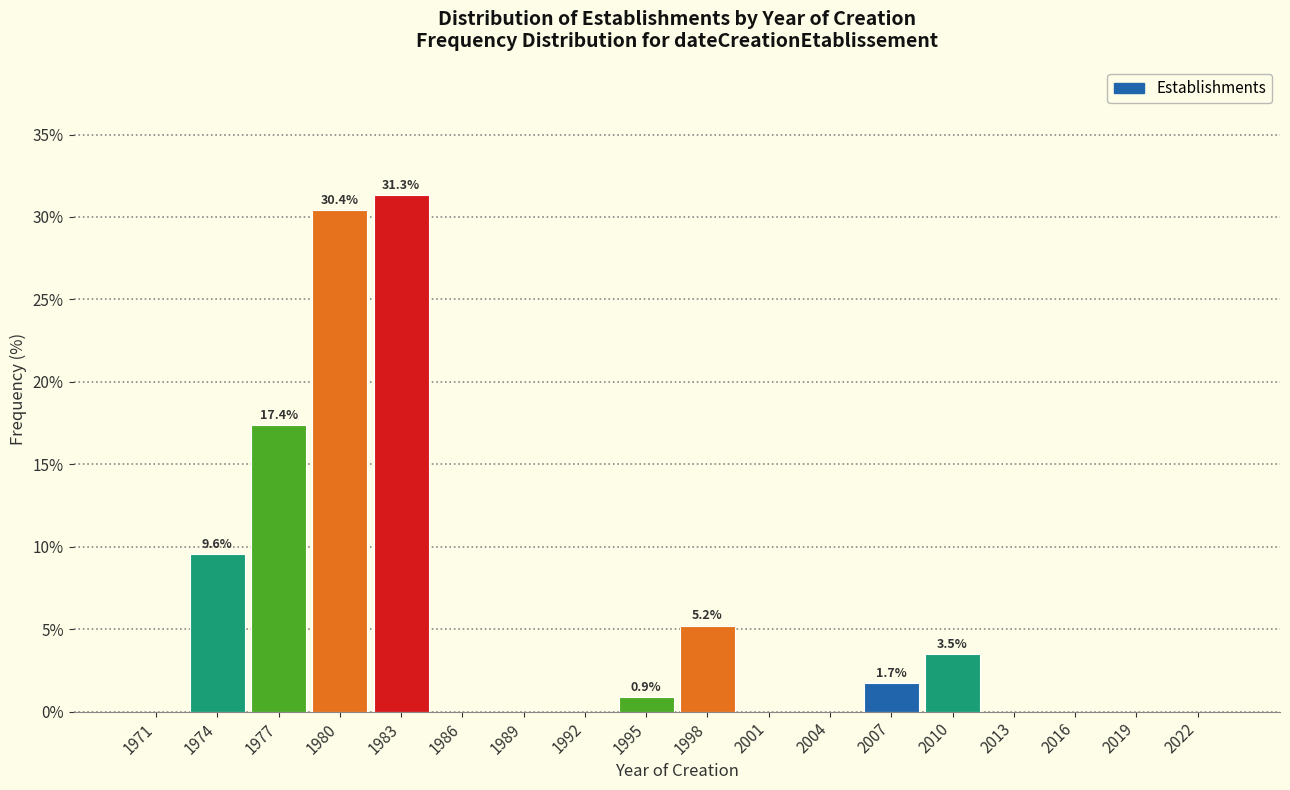

Which range on the x-axis has the tallest bar?

1982 to 1985